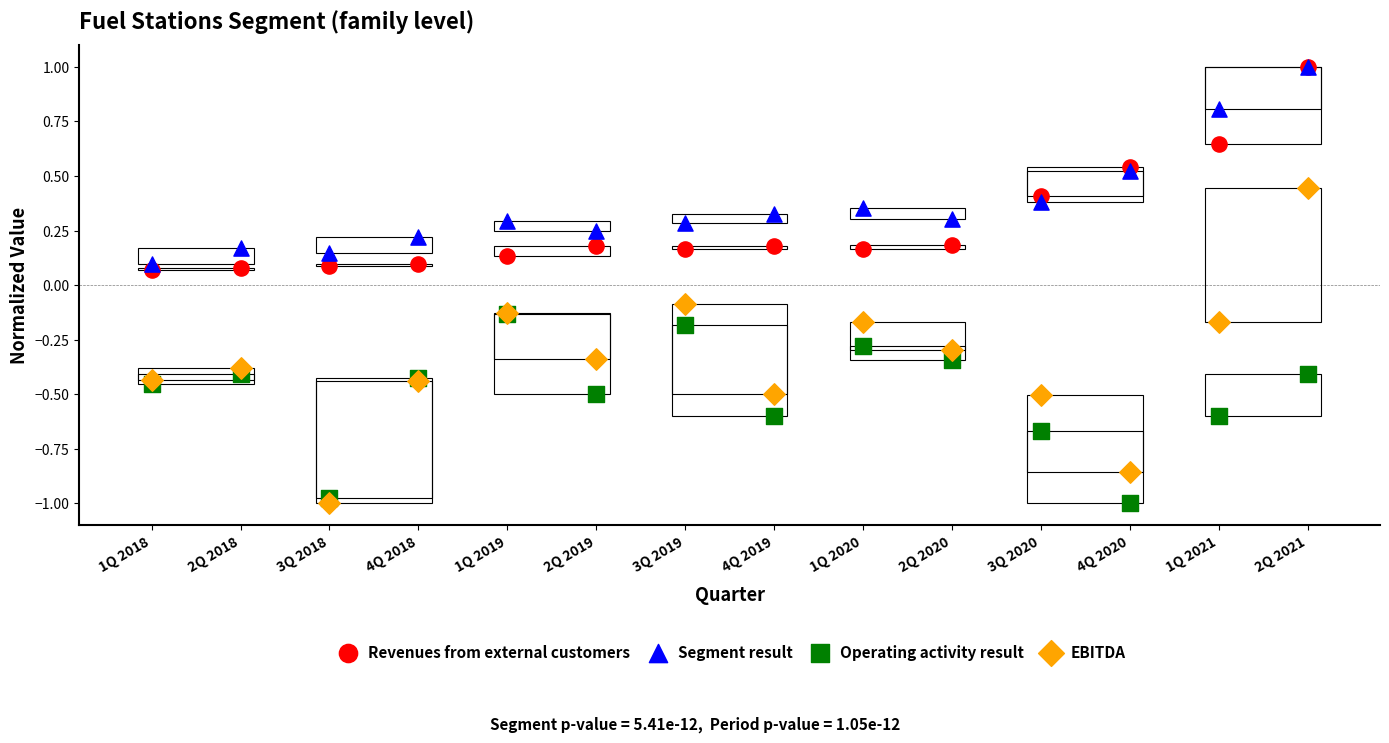

Which series has the largest Y range (max minus min)?

EBITDA